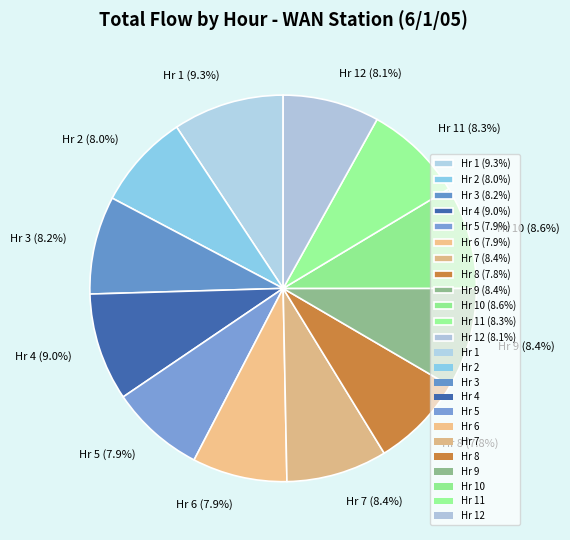

Combined, what portion of the pie is Hr 2 (8.0%) and Hr 9 (8.4%)?

16.4%